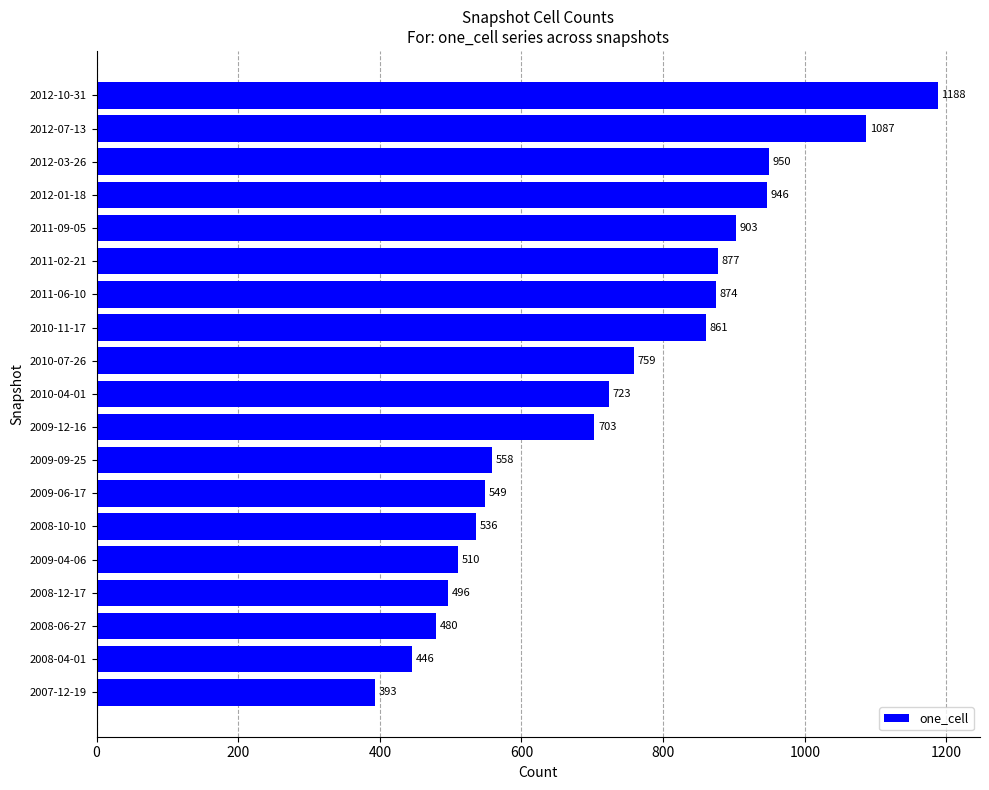

At which label is the value closest to 790?

2010-07-26